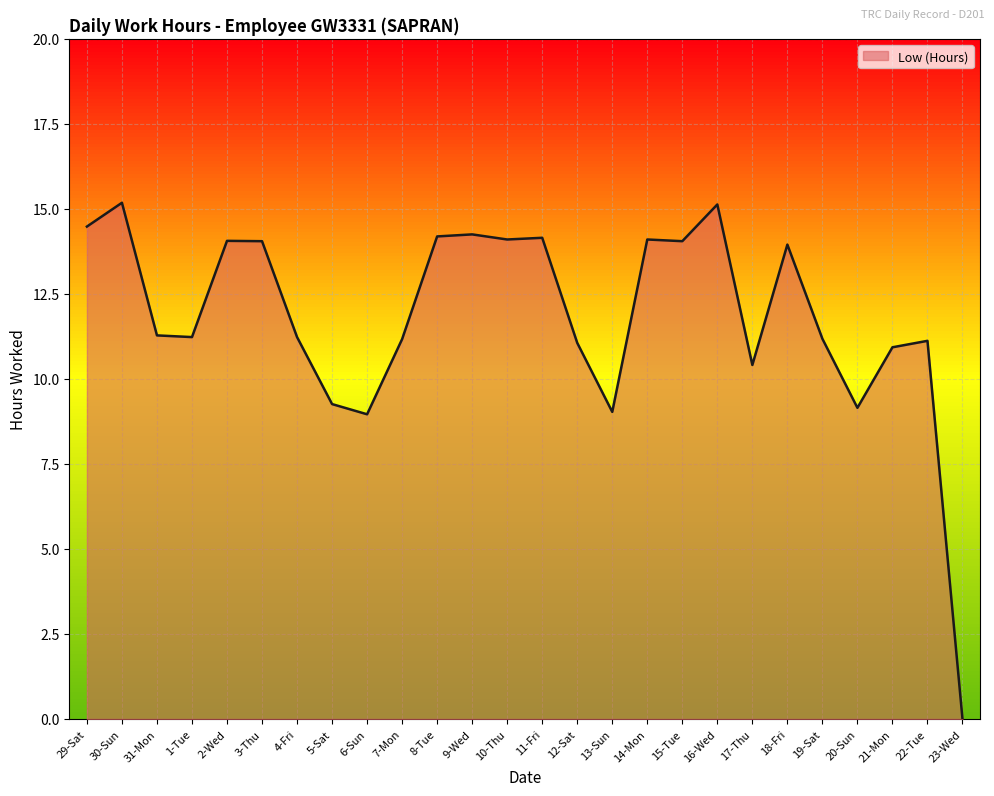

True or false: the data shows 14.1 at 14-Mon.

True